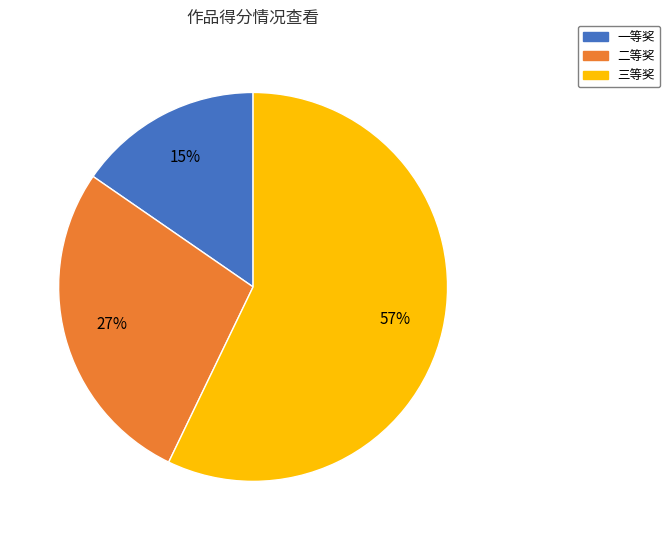

Does 三等奖 represent more than half of the total?

Yes